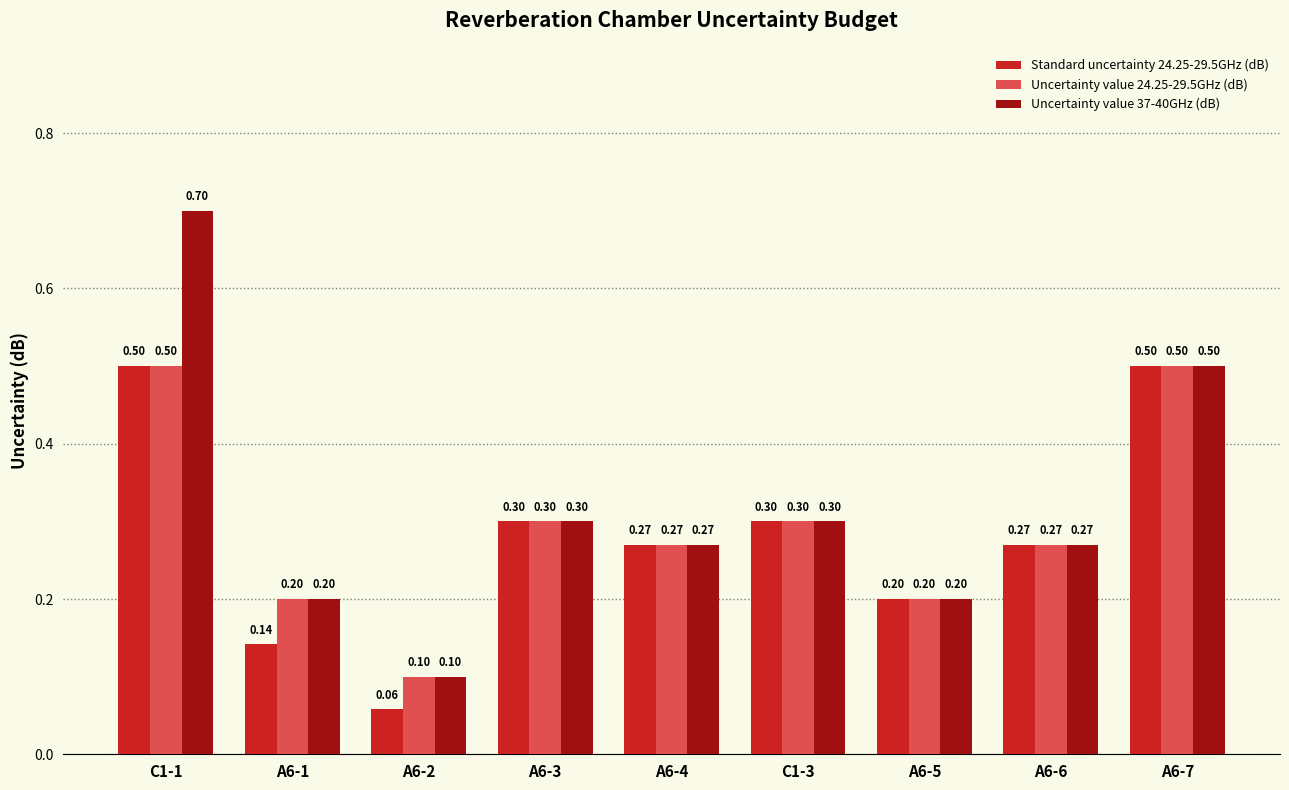

What position from the right is A6-1?

8